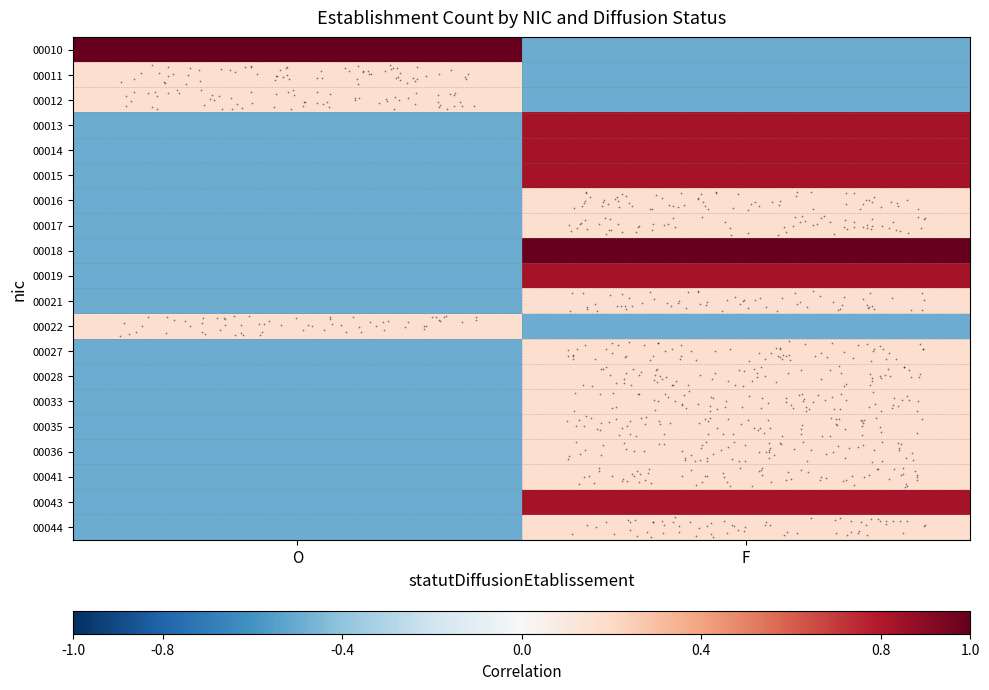

What is the difference between the highest and lowest values at O?

2.0